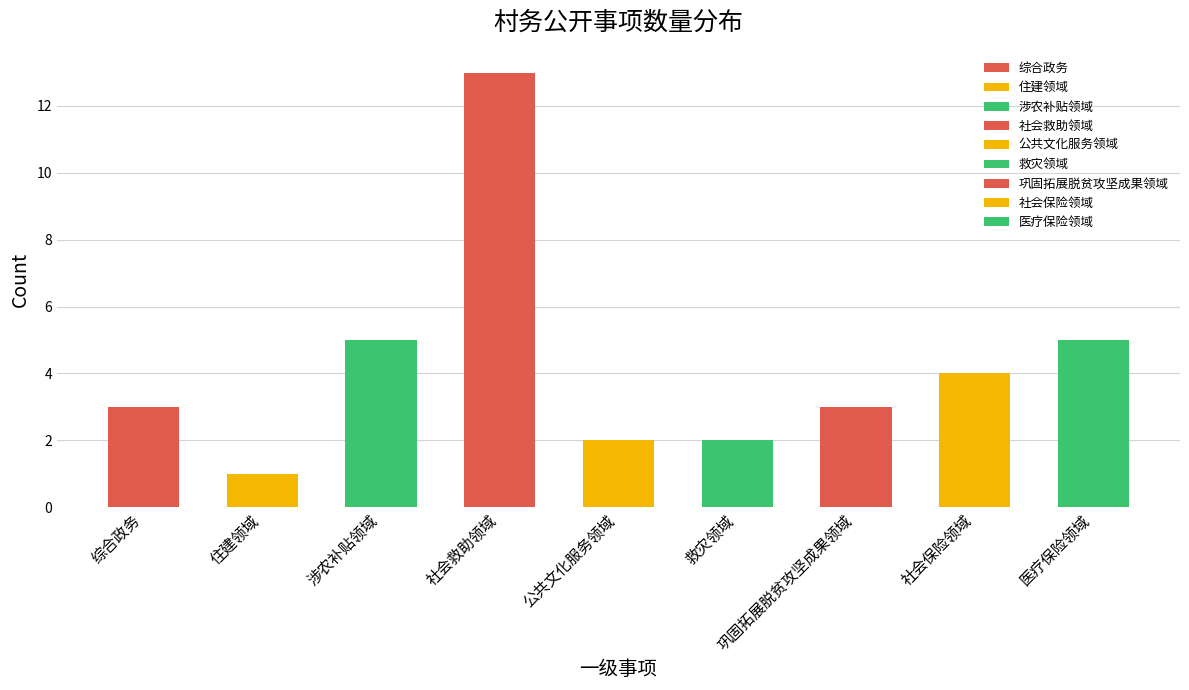

What is the sum of the values at 救灾领域 and 综合政务?

5